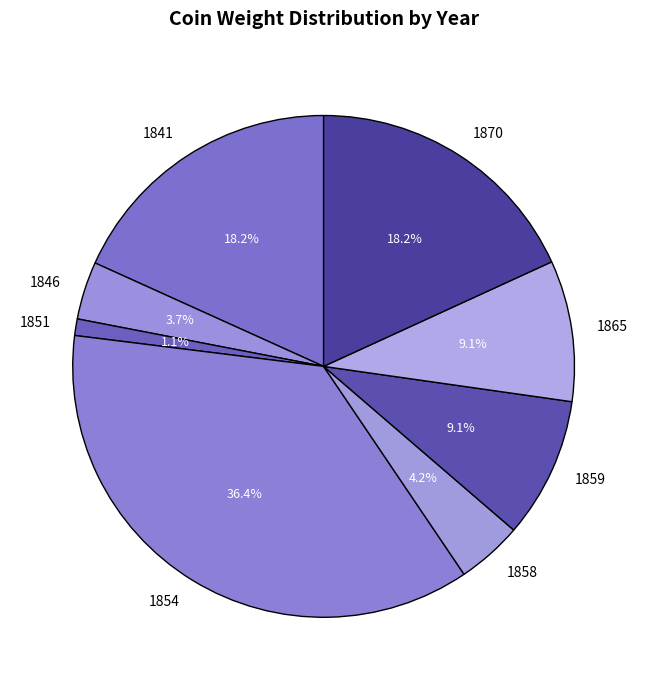

What is the smallest slice in the pie chart?

1851